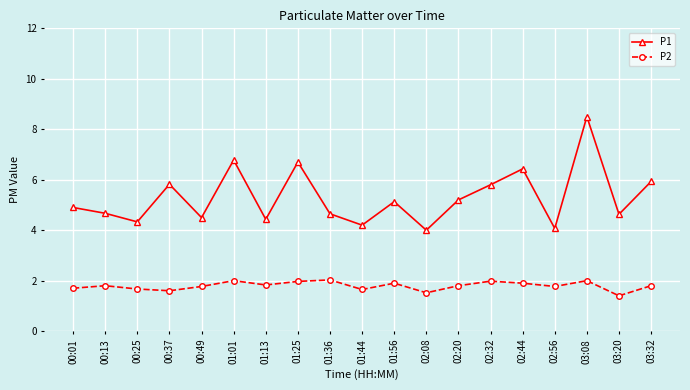

Which series has the largest range (max minus min)?

P1